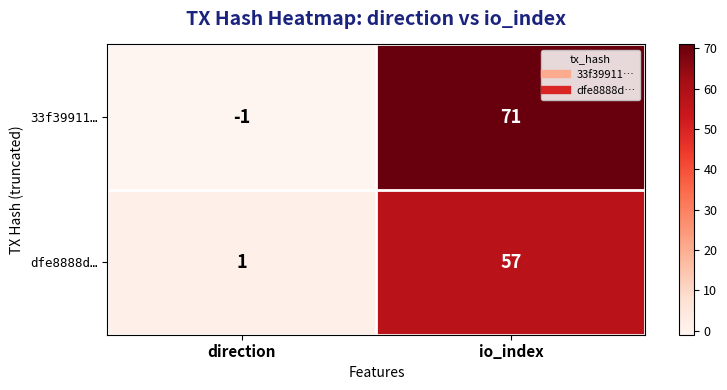

Is it true that 33f39911… equals -2 at direction?

False